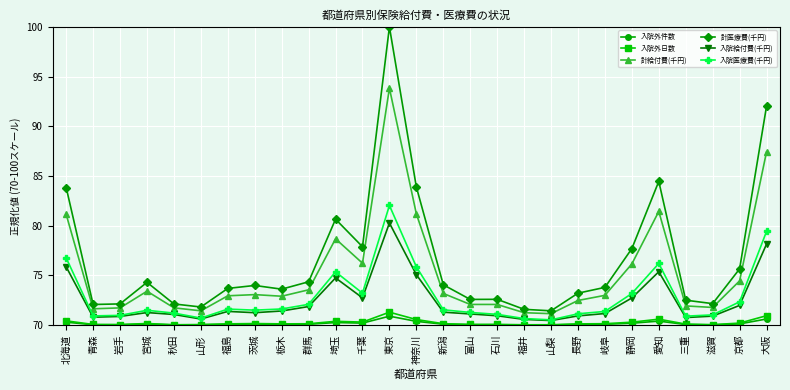

True or false: 入院医療費(千円) has more than 1 points higher than both neighbors.

True